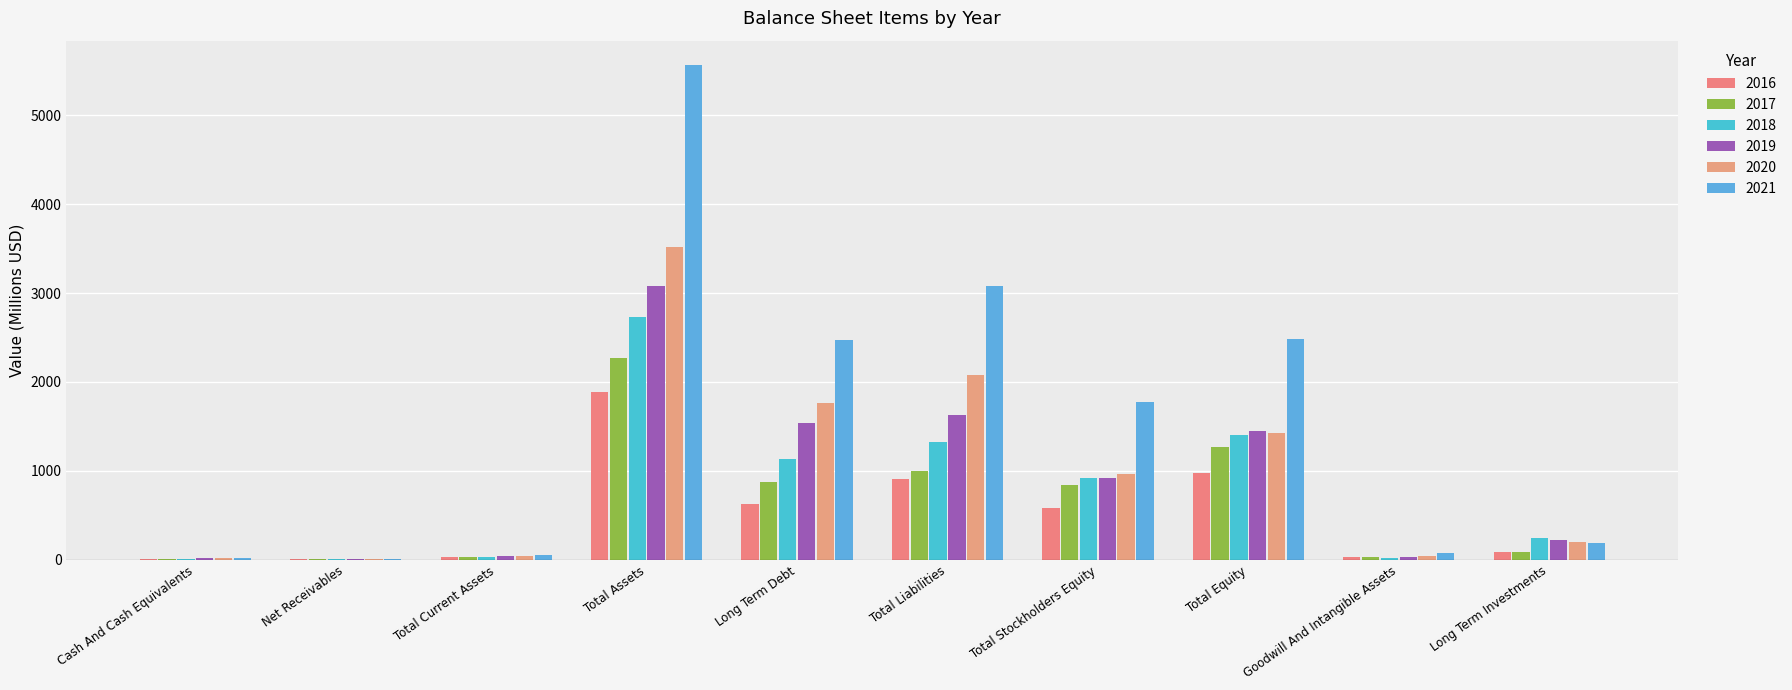

What is the value of the 2020 bar at the 8th from the left?

1430.5